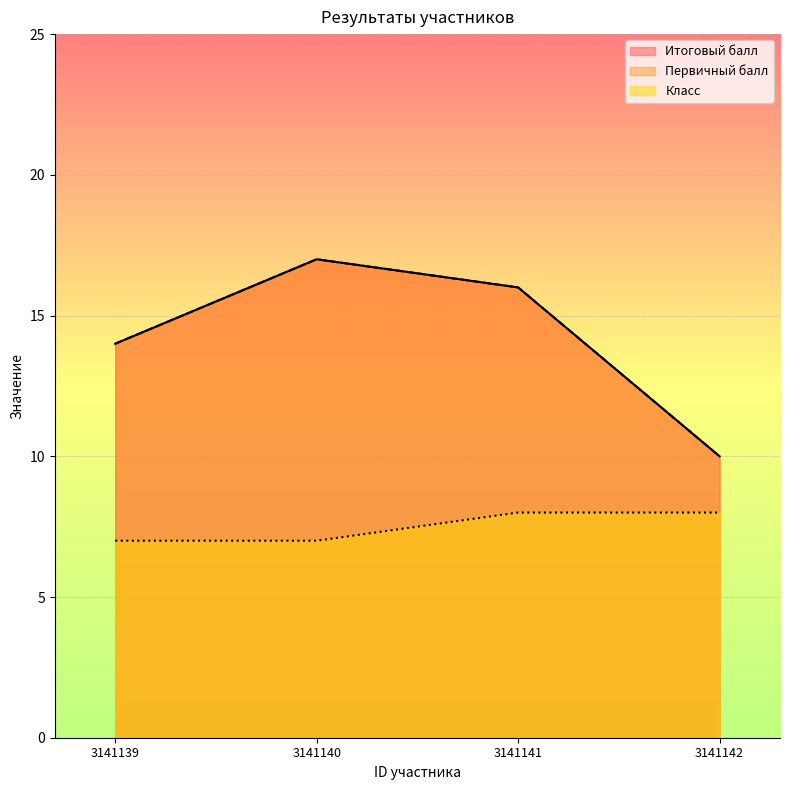

Count the Первичный балл values in the range 14 to 17.

3